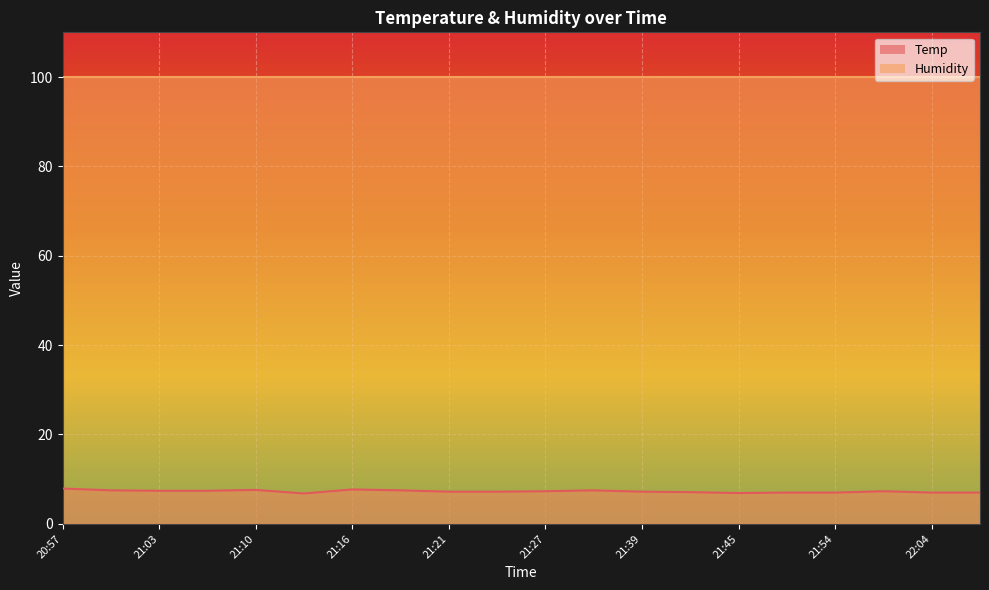

Is it true that the value at 21:13 is 6.8?

True